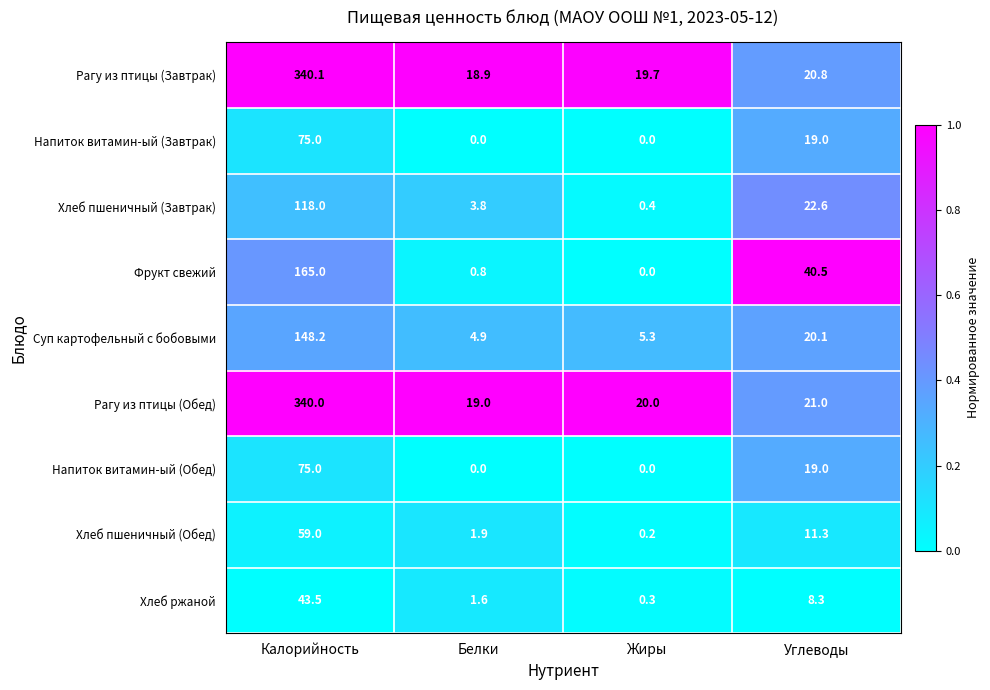

Which series has the largest range (max minus min)?

Рагу из птицы (Завтрак)